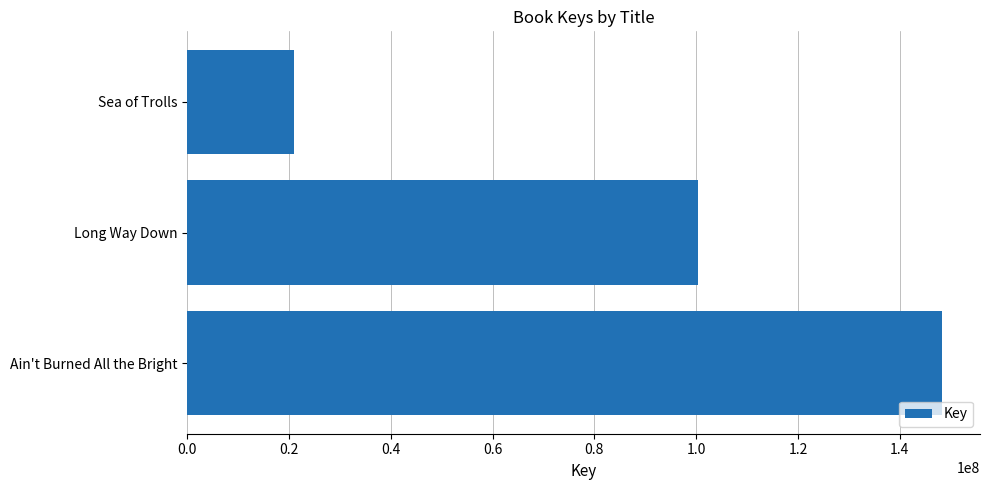

The chart shows a value of 100356512 at Long Way Down. True or false?

True